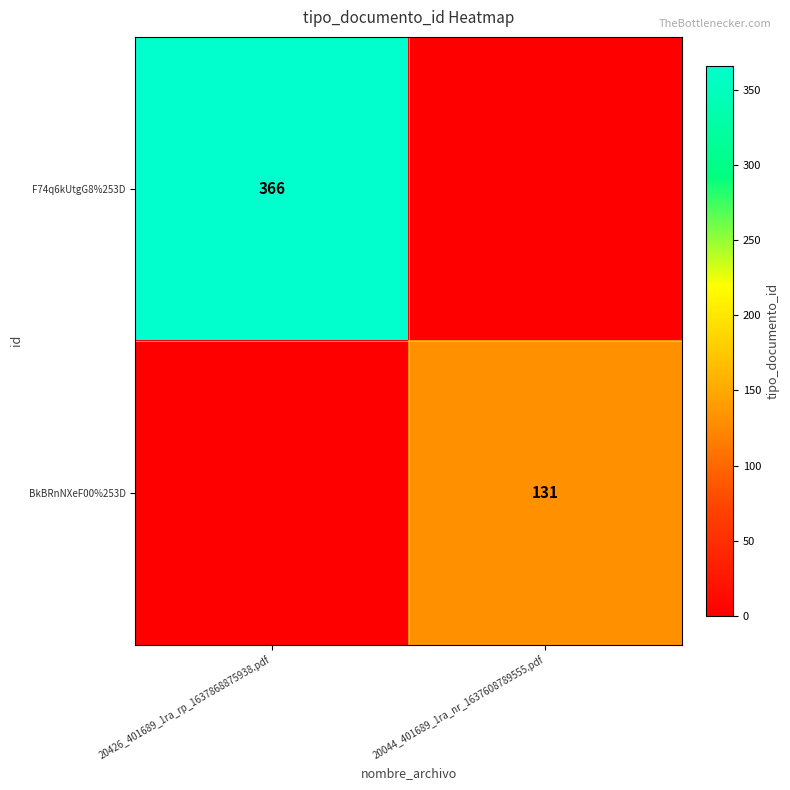

What is the total value across all series at 20044_401689_1ra_nr_1637608789555.pdf?

131